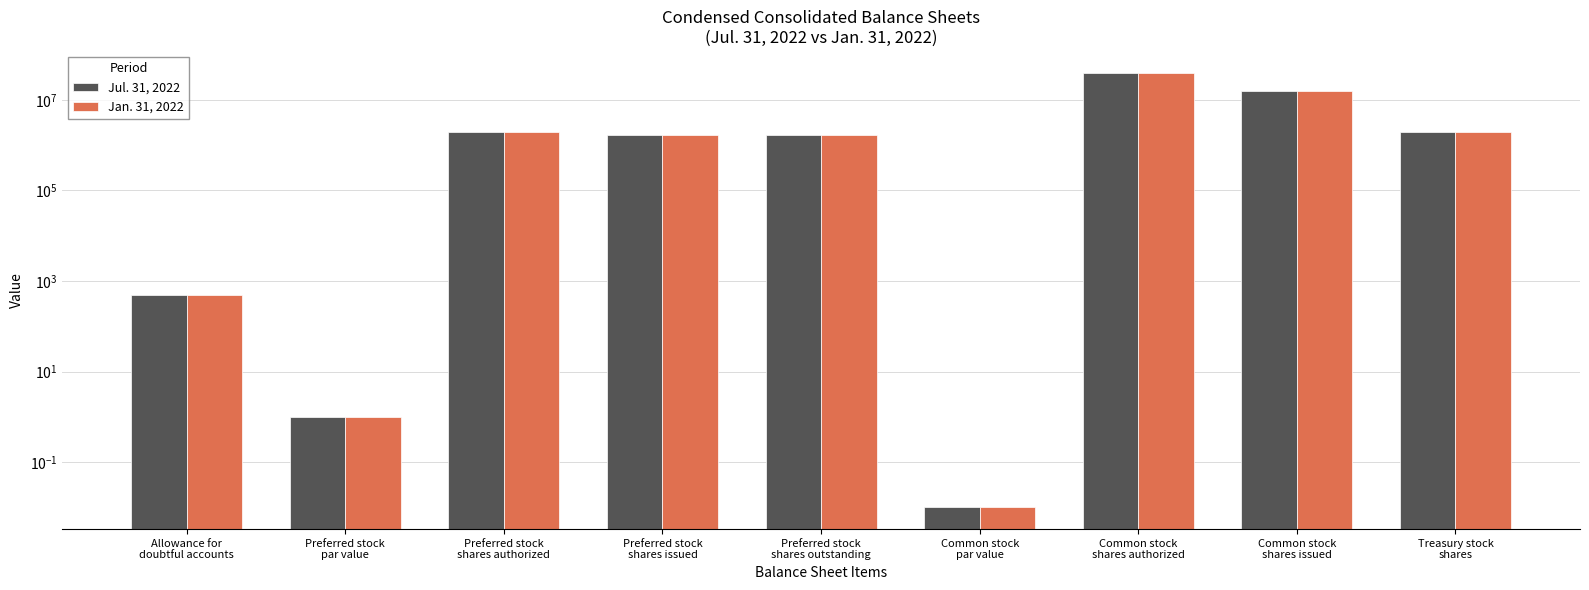

Which series changed the most between Allowance for
doubtful accounts and Common stock
shares issued?

Jul. 31, 2022